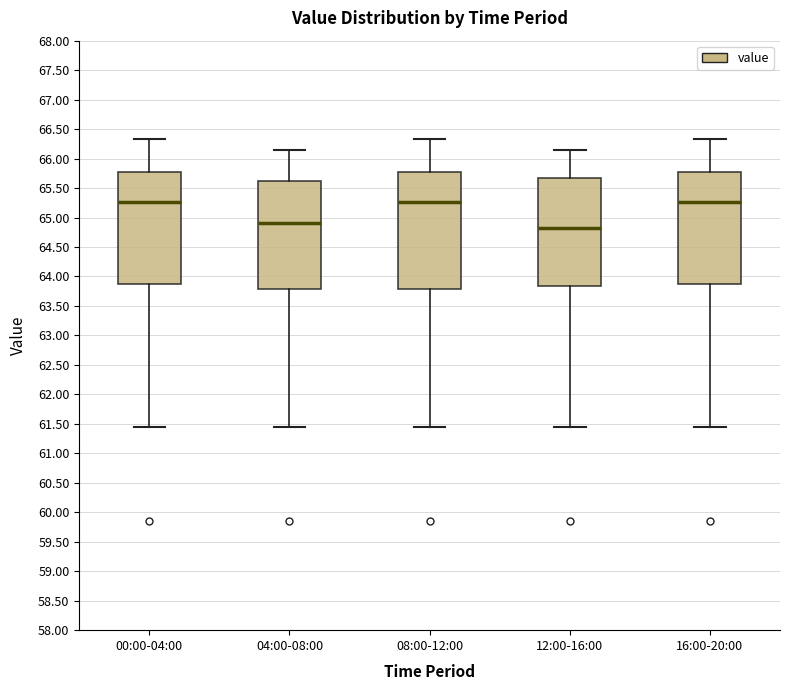

Where is the lower edge of the box for 00:00-04:00 on the y-axis? The values are not printed on the chart, so give them approximately, as read against the axis.

63.90